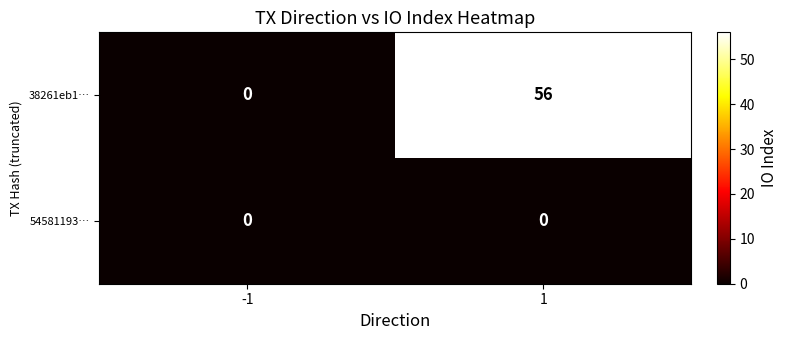

Reading right to left, what are all the values shown in this chart?

38261eb1…: 1=56	-1=0
54581193…: 1=0	-1=0